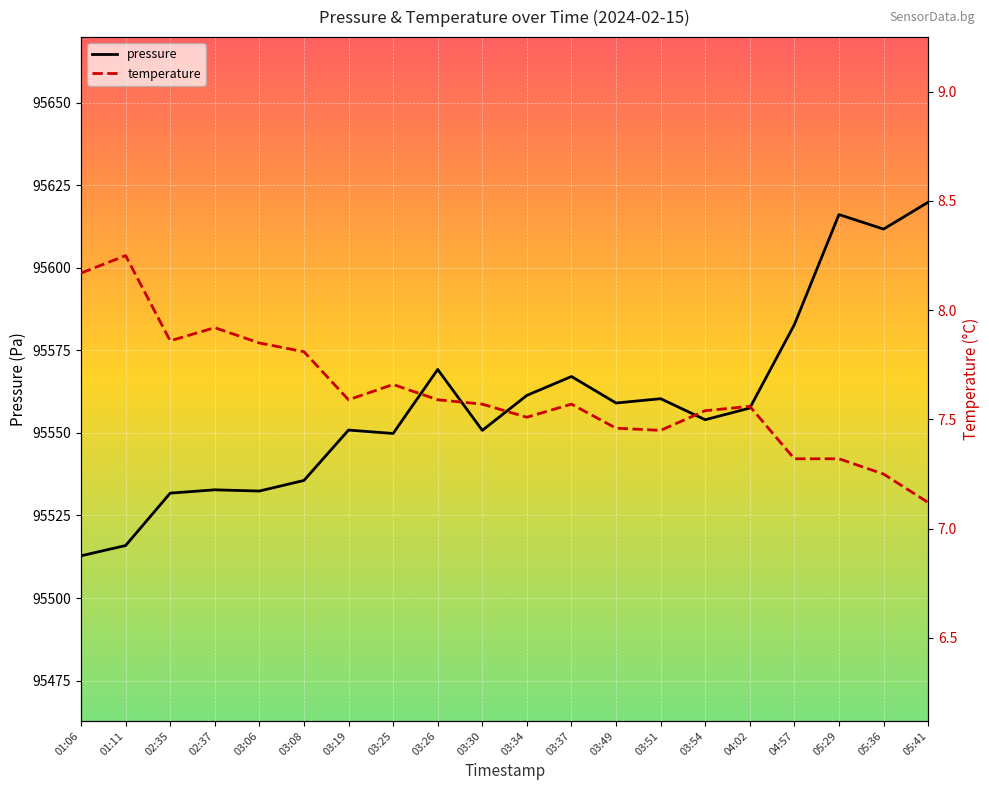

Which series has the largest range (max minus min)?

pressure